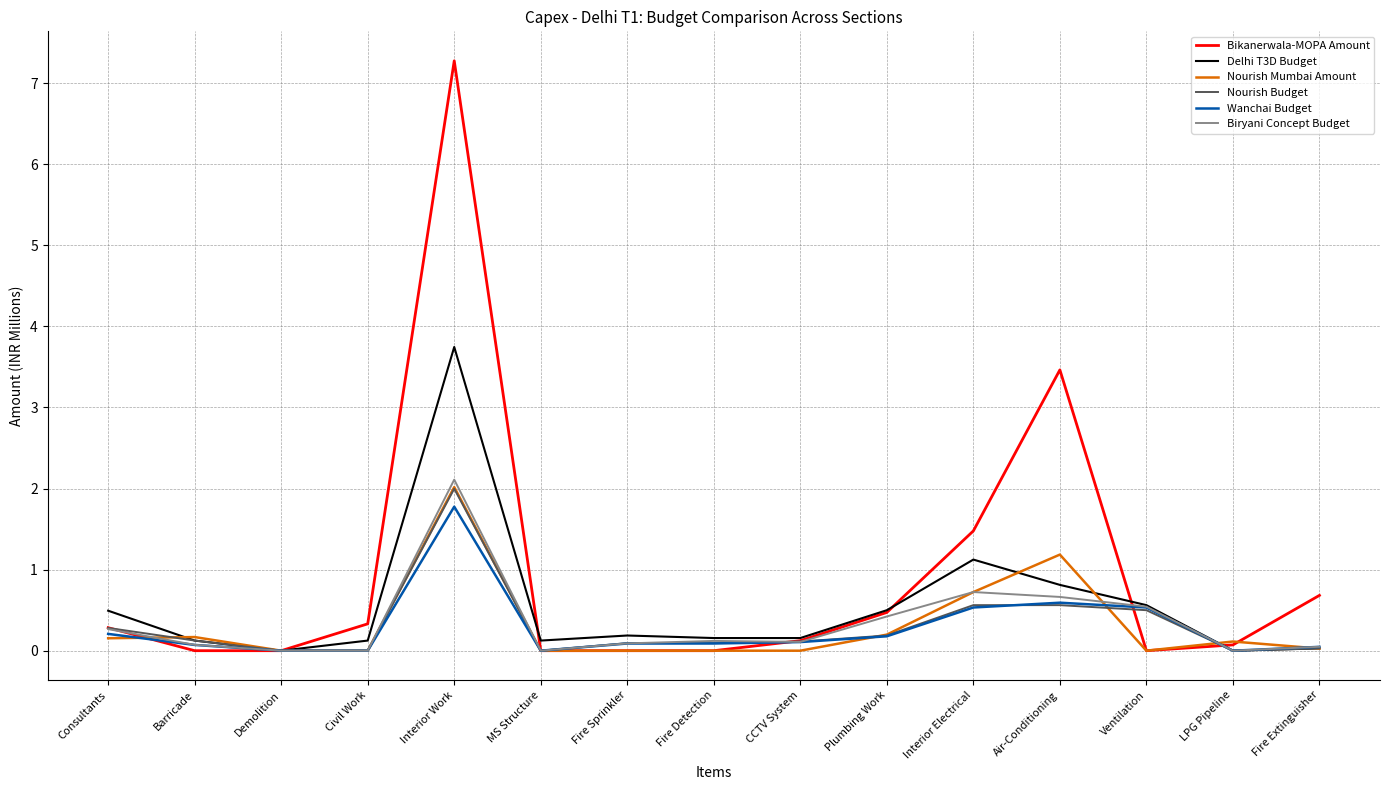

Which series has the largest total across all categories?

Bikanerwala-MOPA Amount